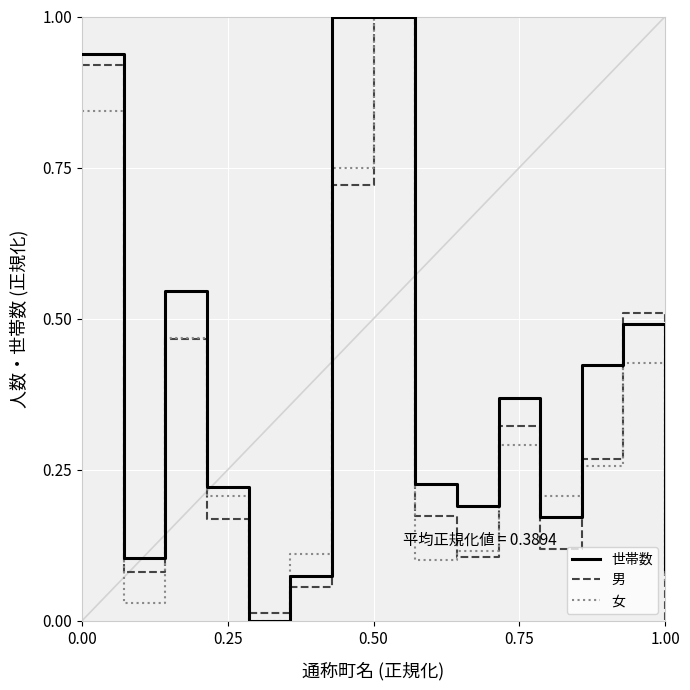

How many interior local valleys does the 男 series have?

4